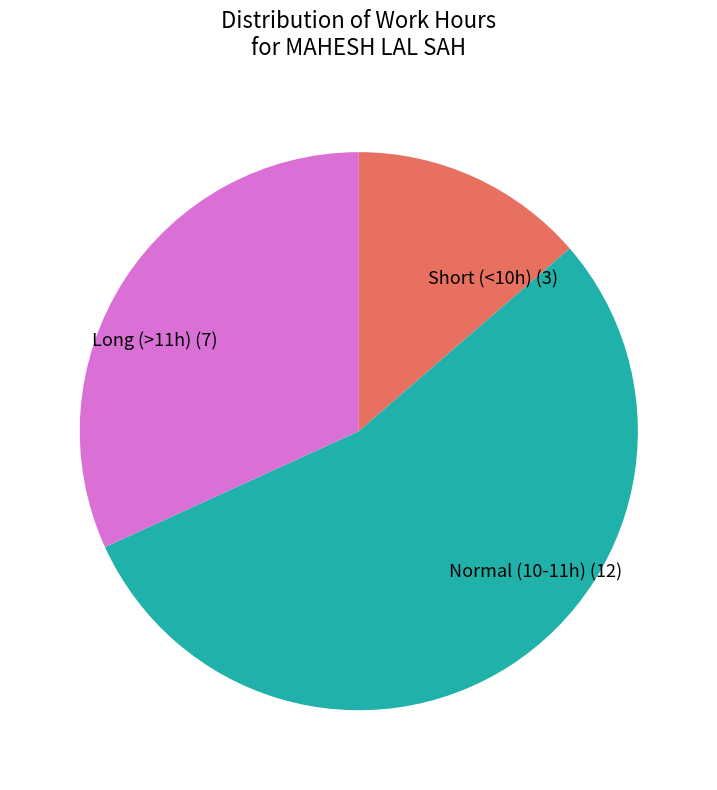

Is the sum of Long (>11h) (7) and Normal (10-11h) (12) greater than half?

Yes